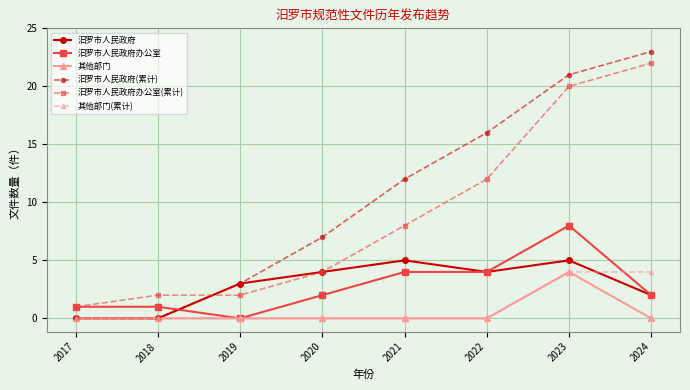

Count the number of categories in the chart.

8